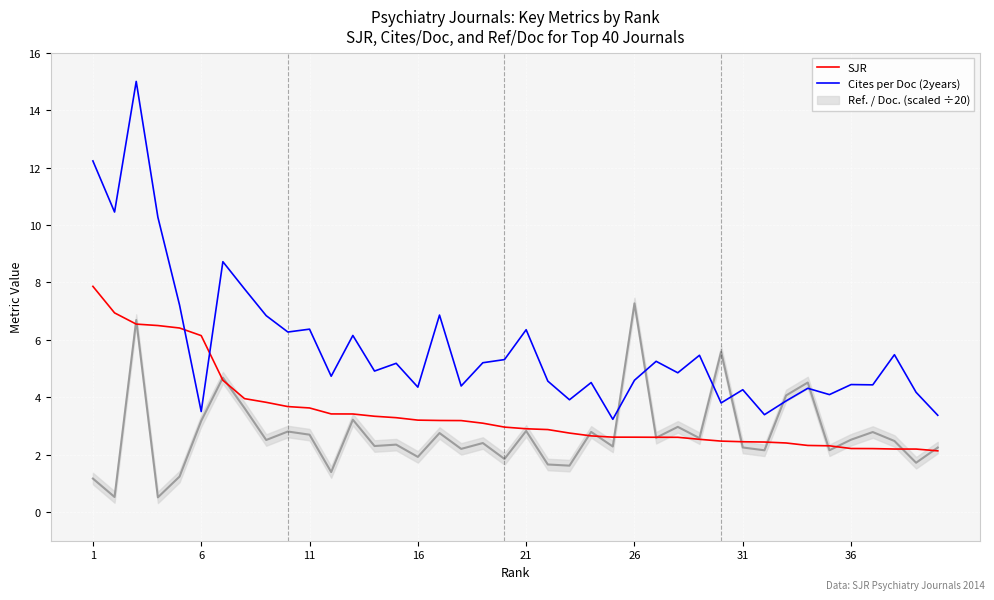

After their last crossing, which series has the higher values: Cites per Doc (2years) or SJR?

Cites per Doc (2years)